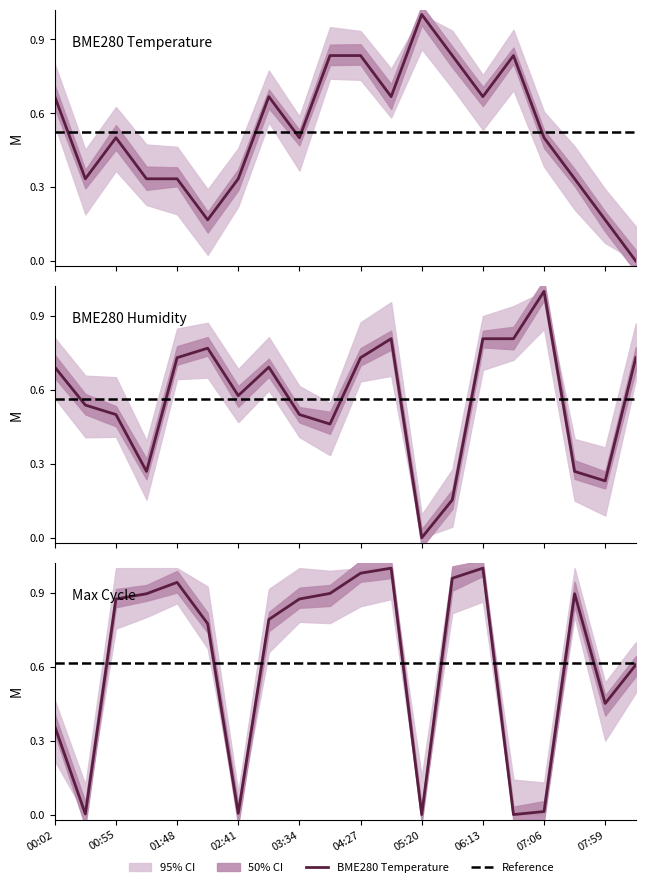

What is the label of the 18th point from the right?

00:55